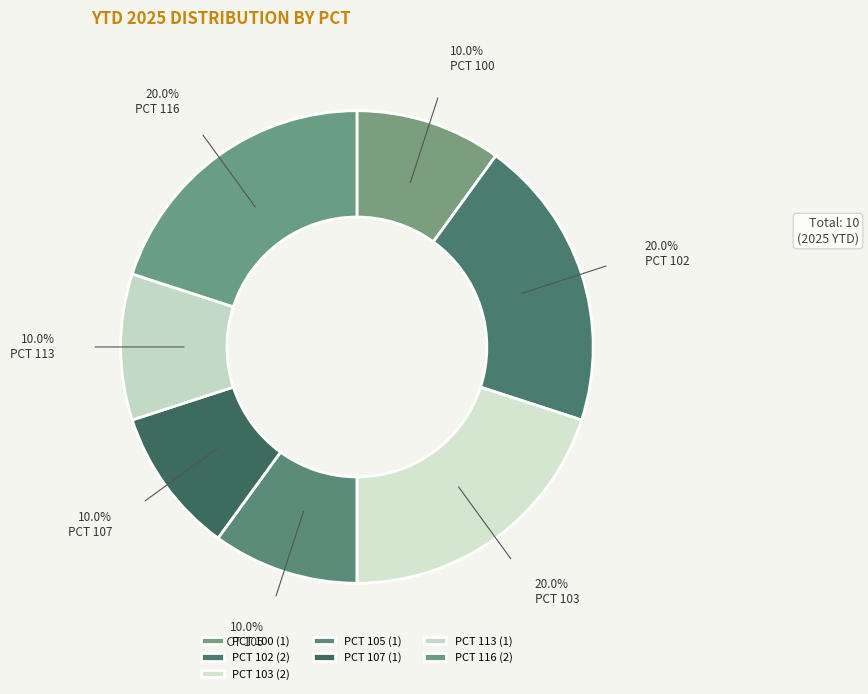

How many slices are in this pie chart?

7